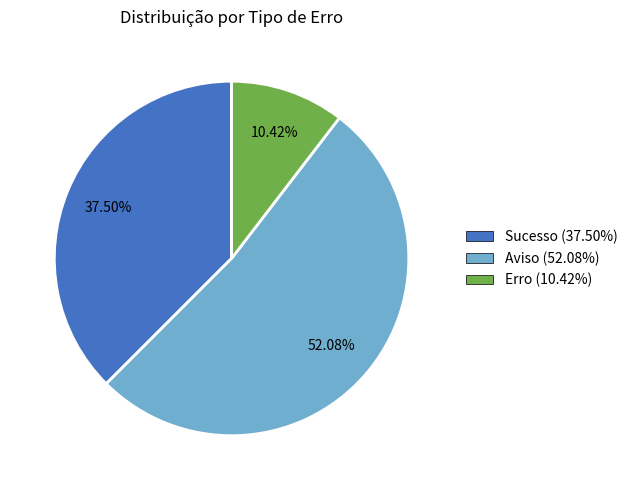

What is the ratio of the value at Aviso (52.08%) to the value at Sucesso (37.50%)?

1.4